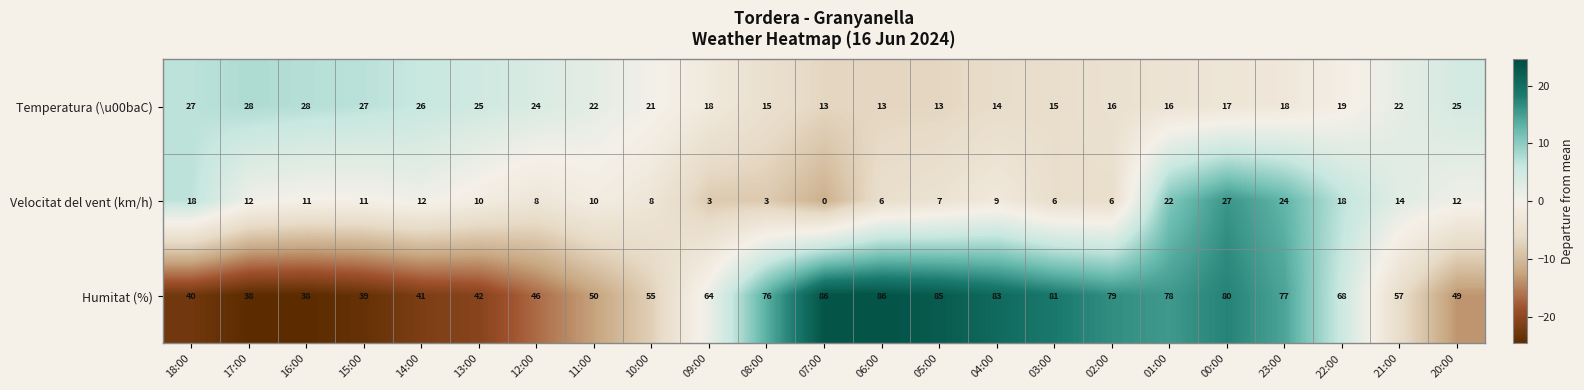

How many data points does each series have?

23